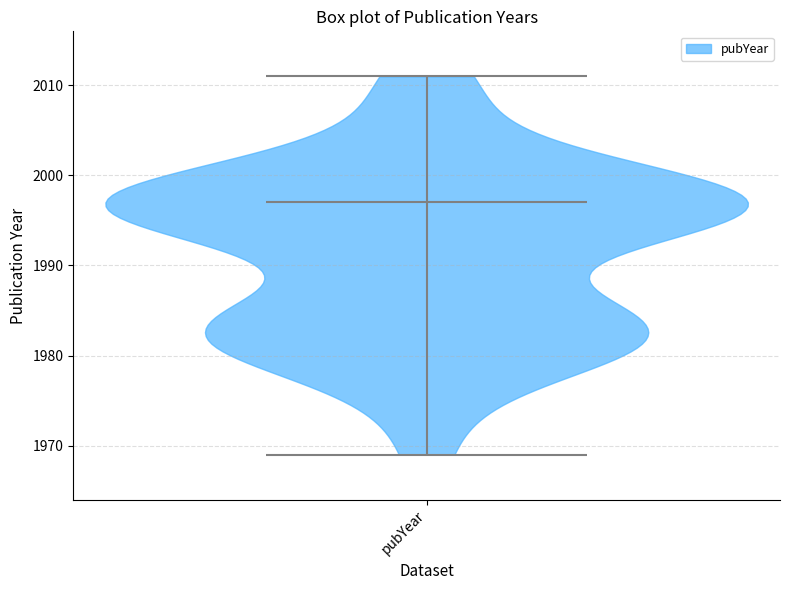

What is the lowest point the violin for pubYear reaches on the y-axis? The values are not printed on the chart, so give them approximately, as read against the axis.

1969